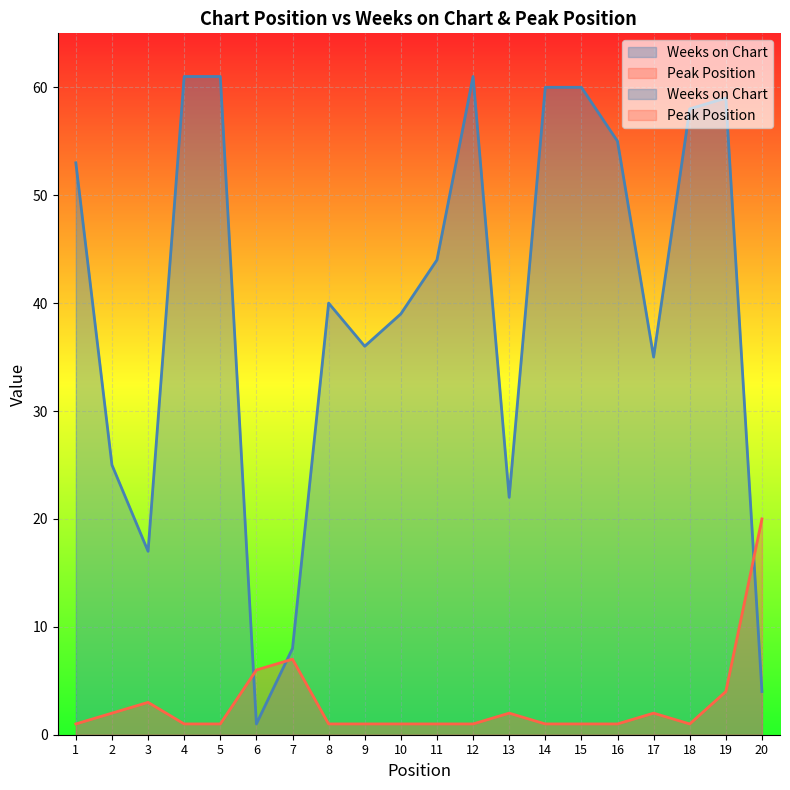

Reading left to right, extract all data points from this chart.

Weeks on Chart: 53	25	17	61	61	1	8	40	36	39	44	61	22	60	60	55	35	58	59	4
Peak Position: 1	2	3	1	1	6	7	1	1	1	1	1	2	1	1	1	2	1	4	20